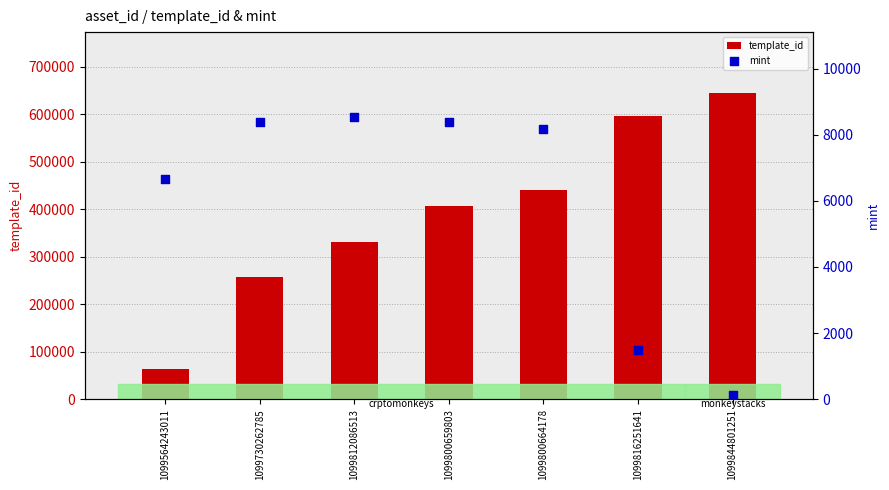

What are all the series names shown in the legend?

template_id, mint